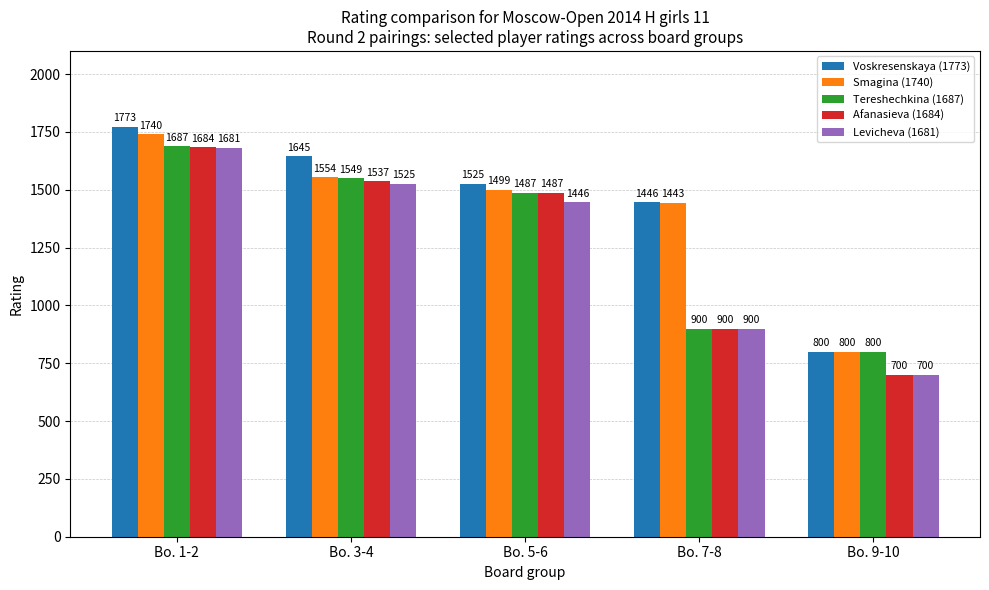

Reading left to right, what are all the values shown in this chart?

Voskresenskaya (1773): 1773	1645	1525	1446	800
Smagina (1740): 1740	1554	1499	1443	800
Tereshechkina (1687): 1687	1549	1487	900	800
Afanasieva (1684): 1684	1537	1487	900	700
Levicheva (1681): 1681	1525	1446	900	700